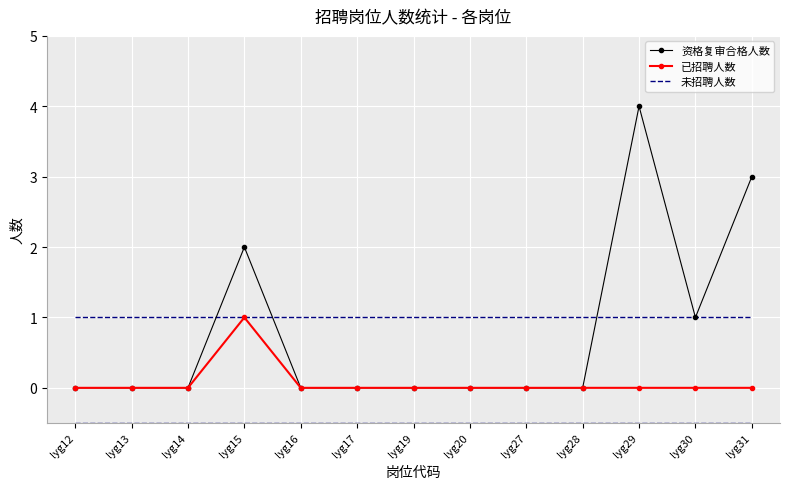

Which category has the highest value across all series?

lyg29